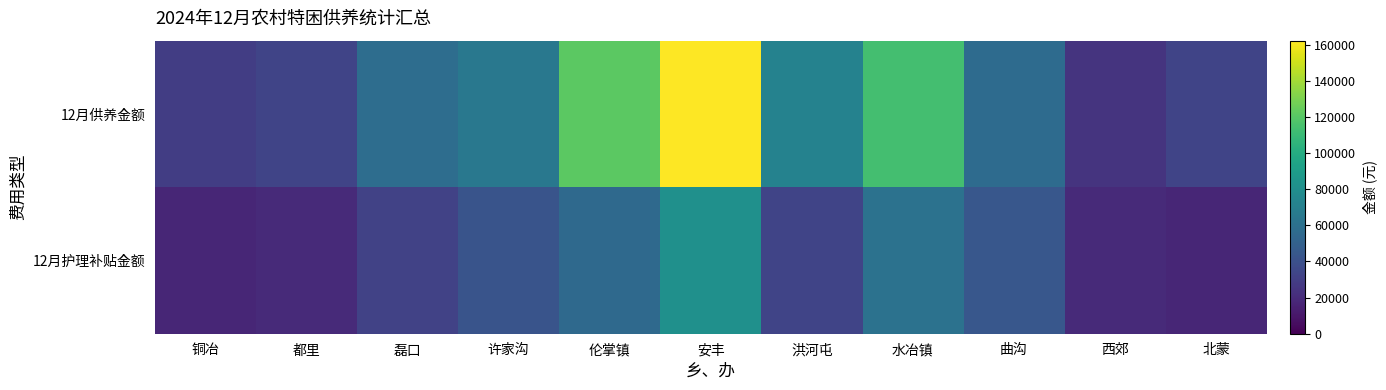

Reading left to right, list all the values displayed in this chart.

12月供养金额: 铜冶=29600	都里=33152	磊口=58016	许家沟=65120	伦掌镇=121360	安丰=162208	洪河屯=71632	水冶镇=113664	曲沟=56832	西郊=24272	北蒙=33152
12月护理补贴金额: 铜冶=17575	都里=19100	磊口=31875	许家沟=42425	伦掌镇=55175	安丰=81325	洪河屯=32975	水冶镇=61200	曲沟=43875	西郊=19150	北蒙=17425